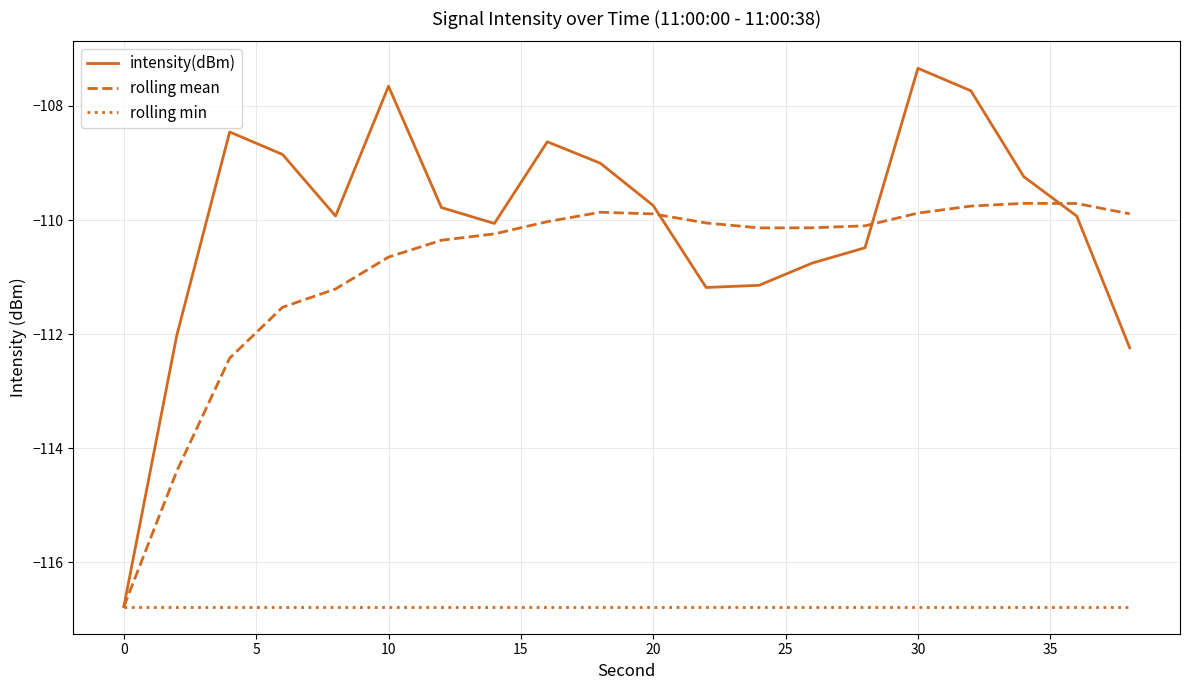

Which series has the largest range (max minus min)?

intensity(dBm)